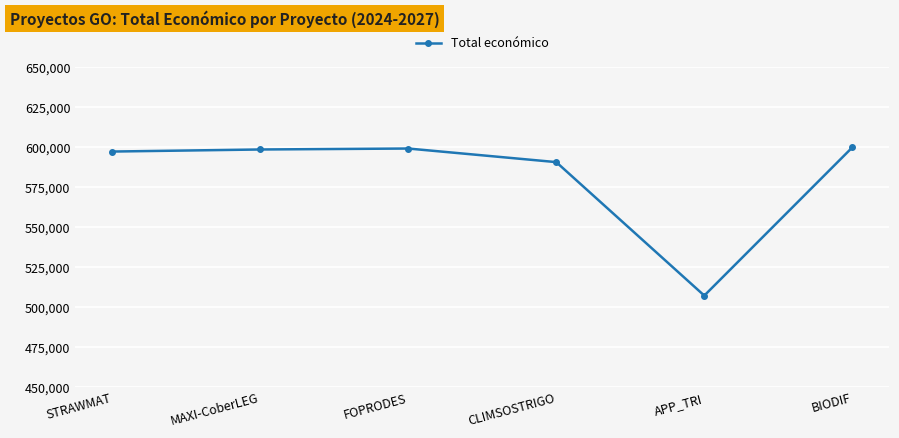

What is the label of the 4th point from the right?

FOPRODES